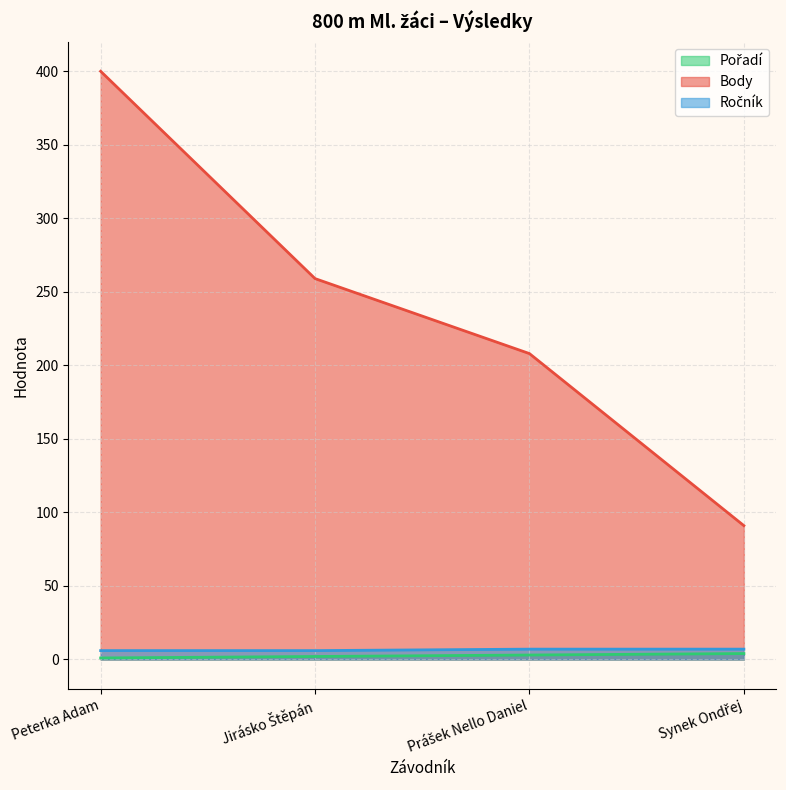

True or false: Ročník and Body cross at least once.

False